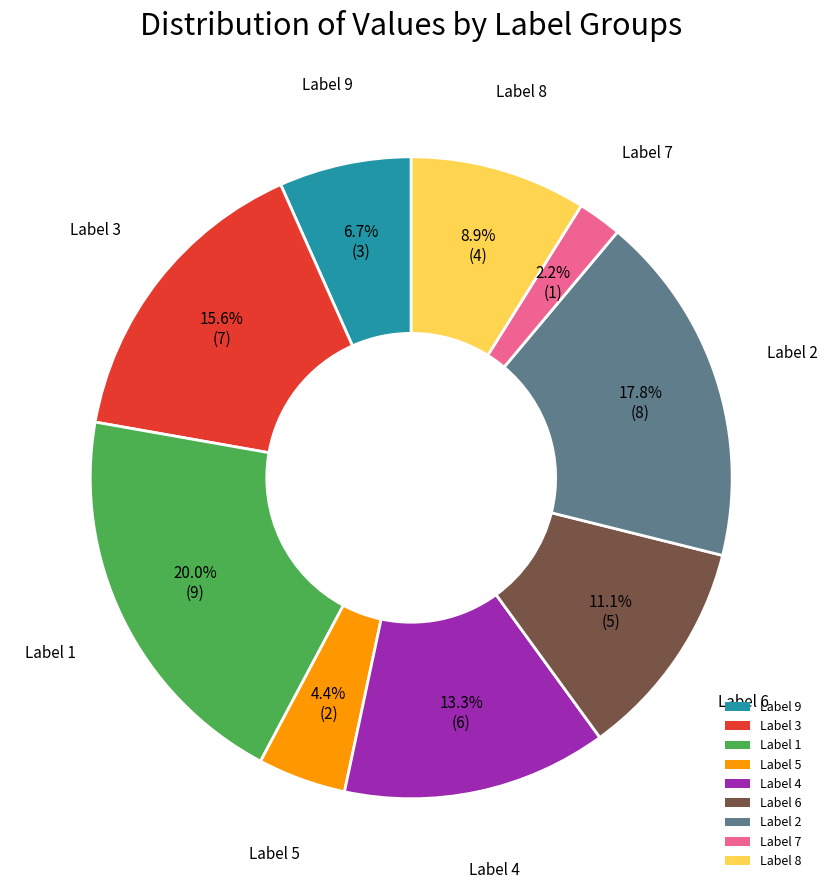

Does Label 1 account for over 50% of the chart?

No